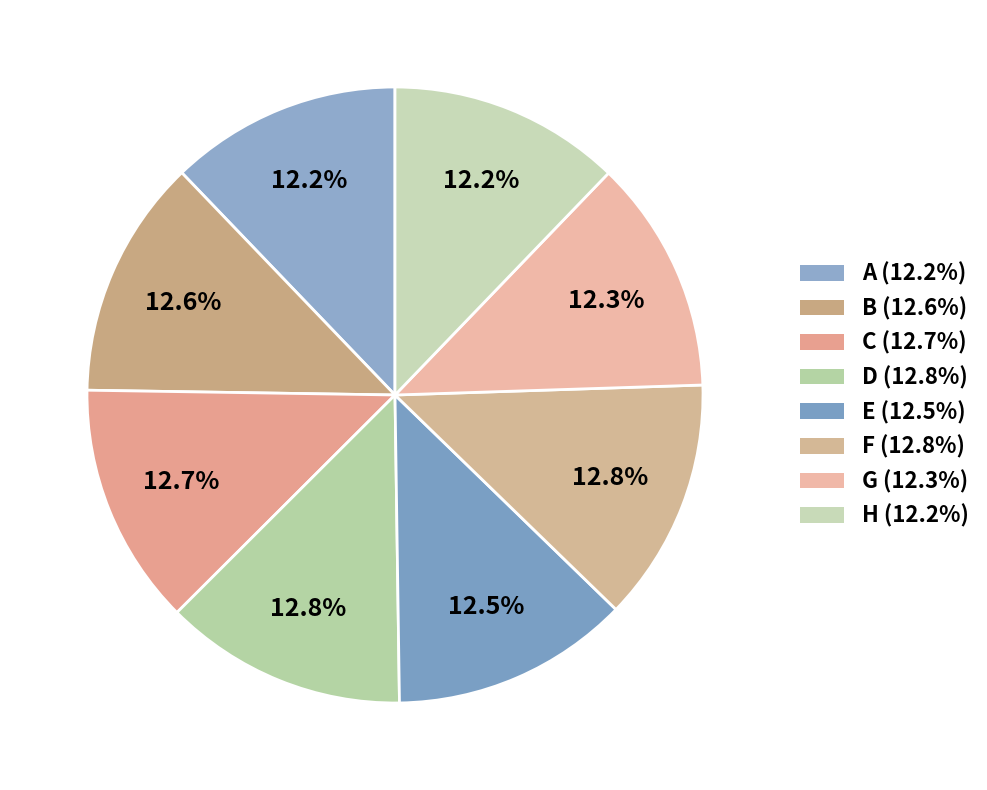

Count the number of slices in the pie.

8